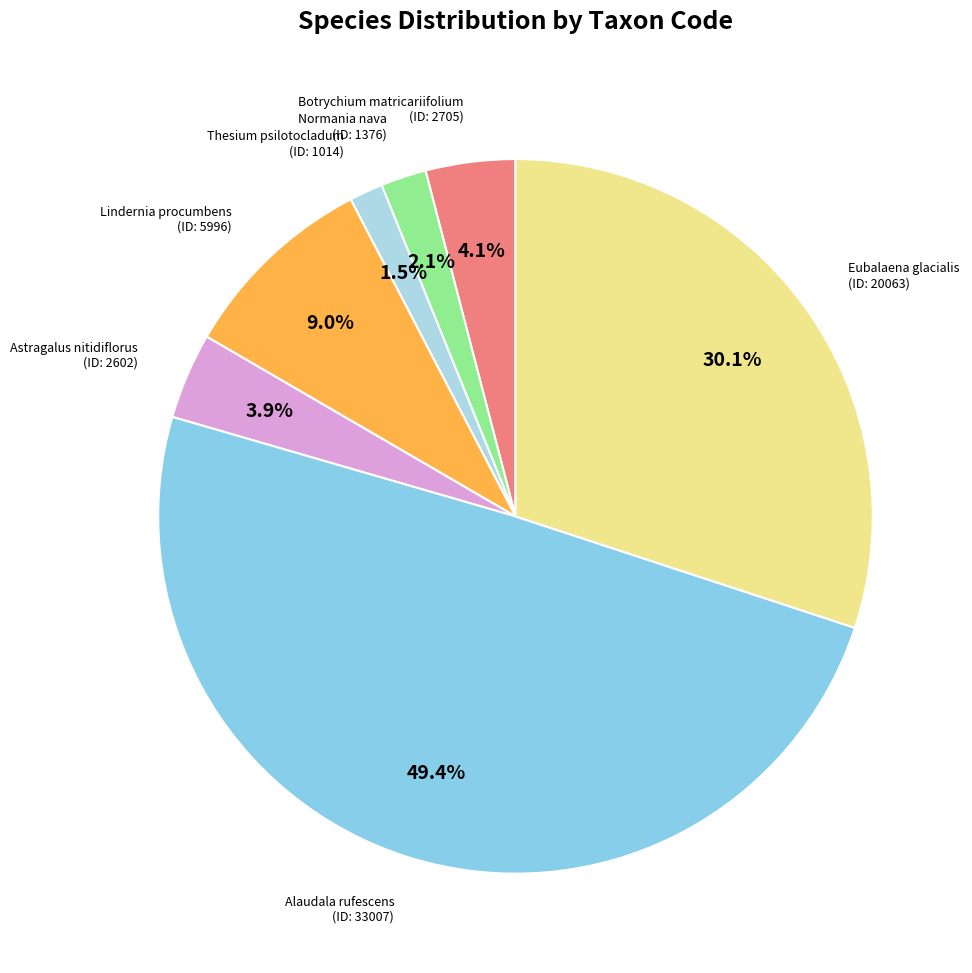

Does any single category account for the majority?

No